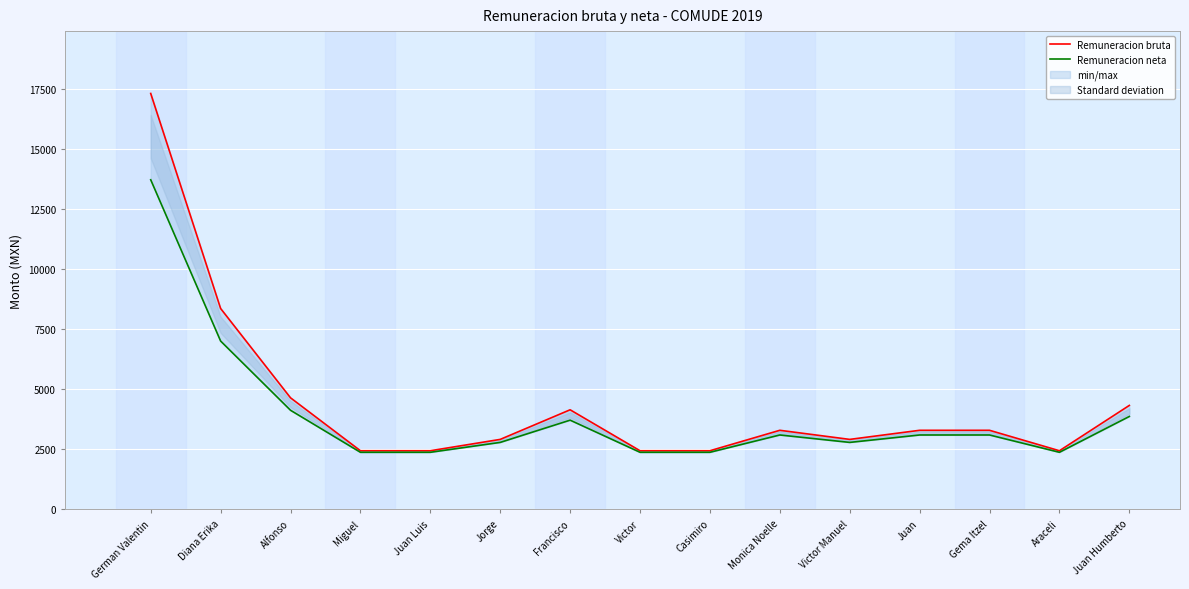

What position from the left is Francisco?

7